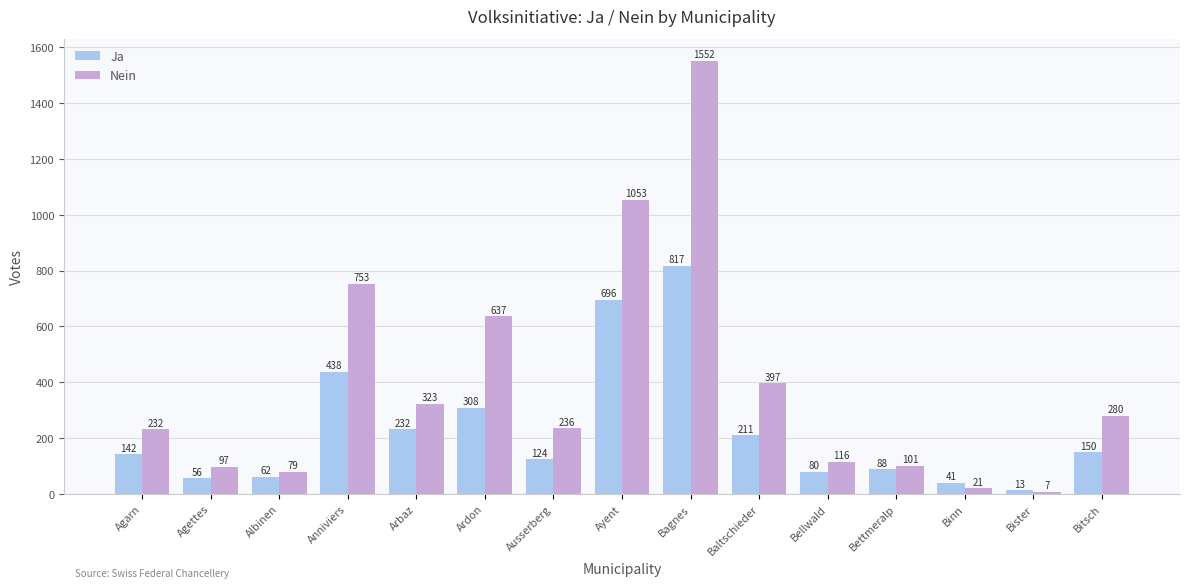

Rank the categories by Nein value from lowest to highest.

Bister, Binn, Albinen, Agettes, Bettmeralp, Bellwald, Agarn, Ausserberg, Bitsch, Arbaz, Baltschieder, Ardon, Anniviers, Ayent, Bagnes